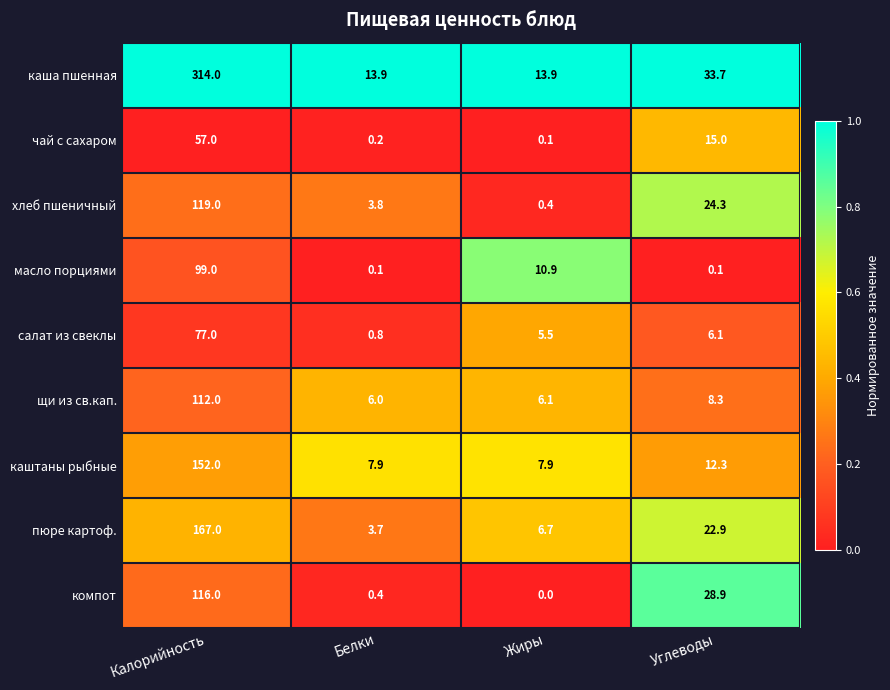

At which category is the sum across all series the highest?

Калорийность